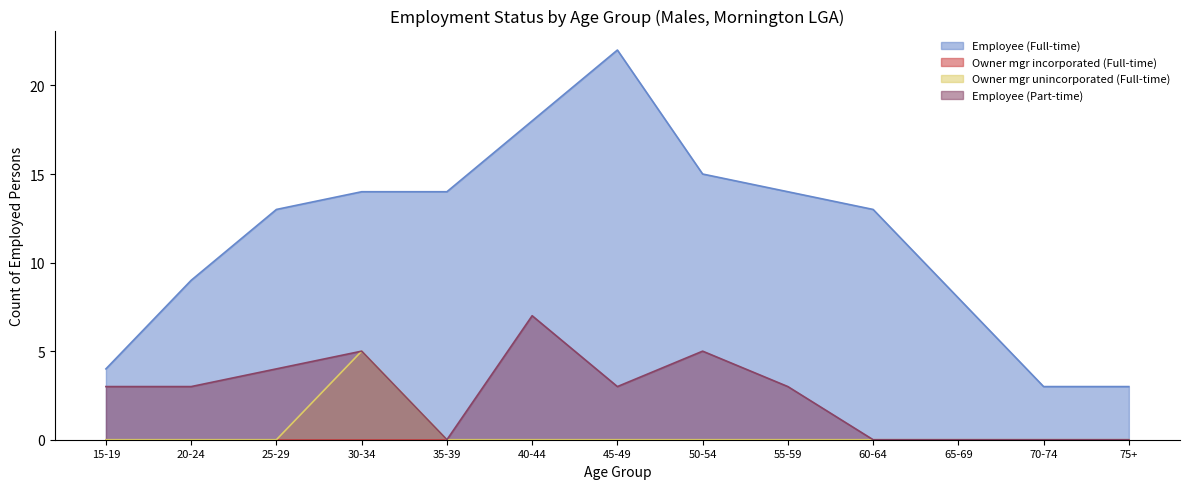

True or false: Owner mgr unincorporated (Full-time) has more than 0 points higher than both neighbors.

True